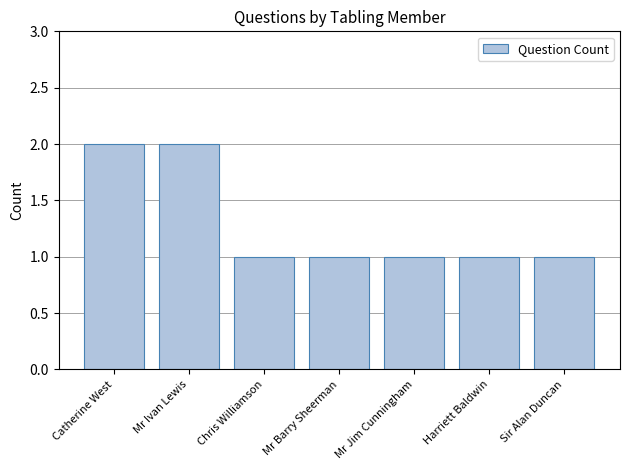

What is the sum of all values?

9